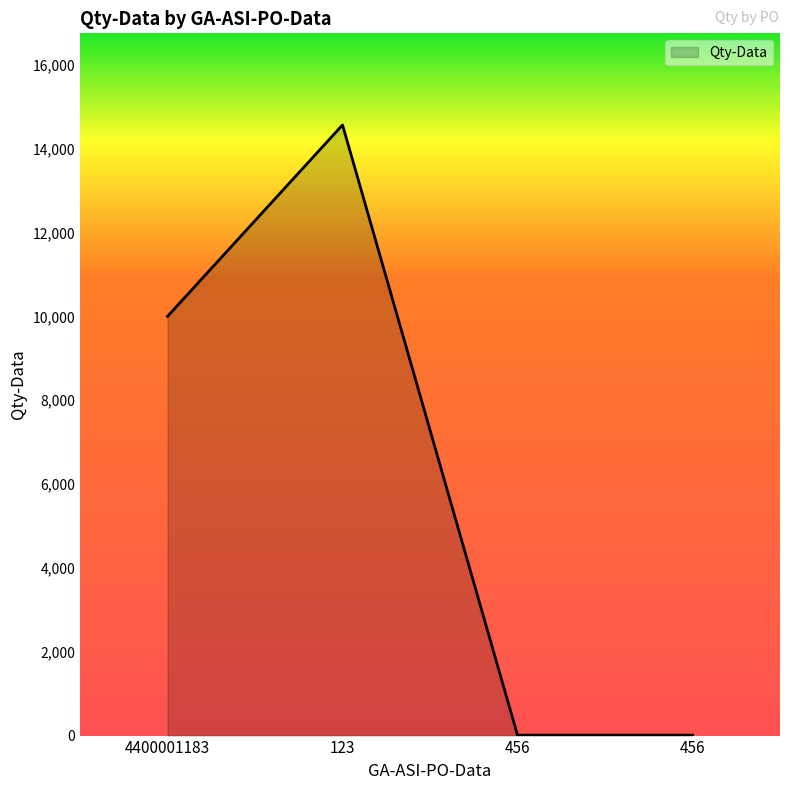

What is the sum of all values?

24587.2